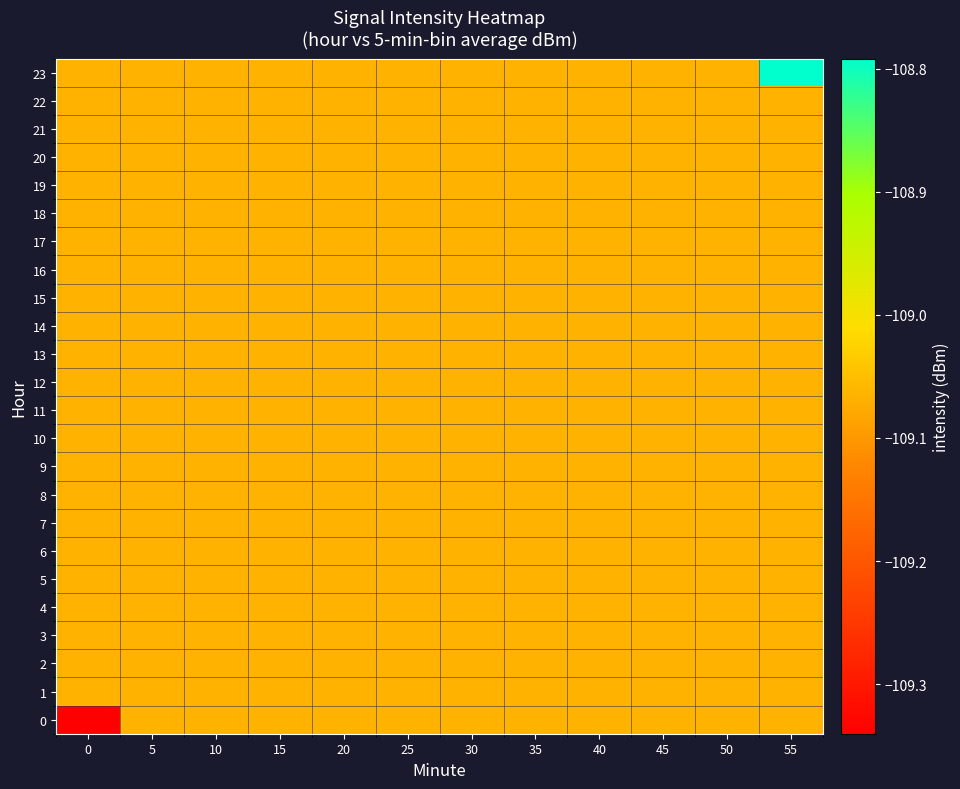

How many categories are shown in the chart?

12